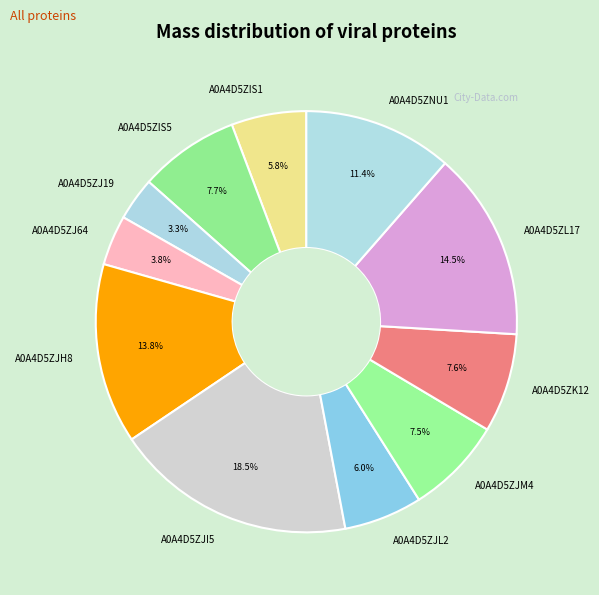

Which category has the biggest portion of the pie?

A0A4D5ZJI5